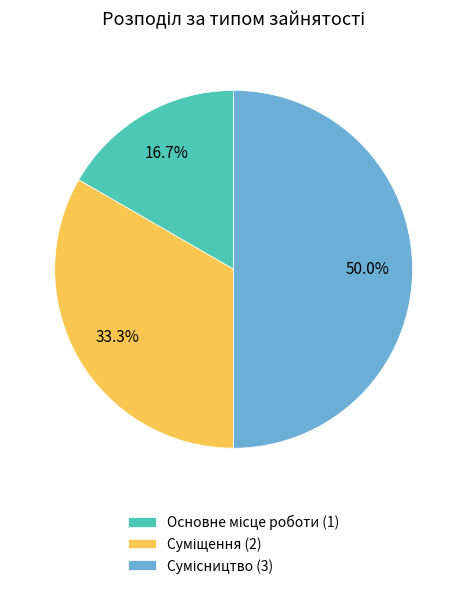

Which slice is the smallest?

Основне місце роботи